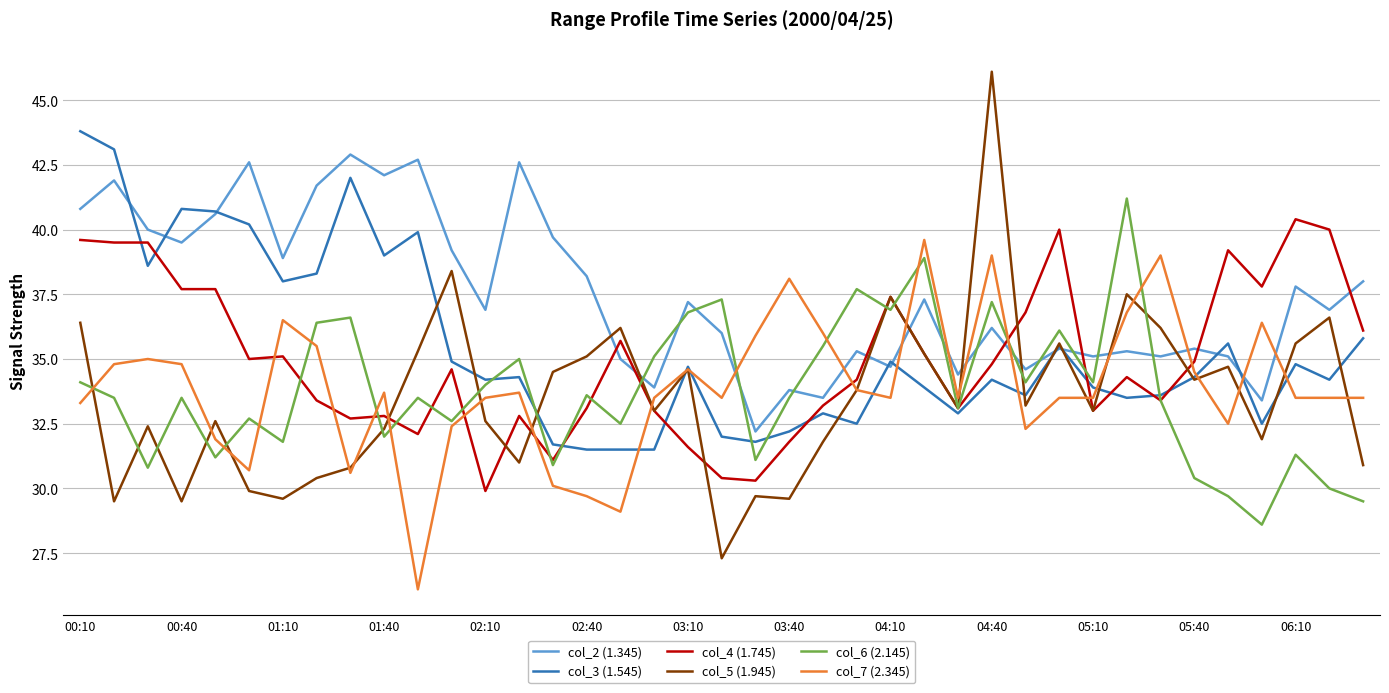

Which series has the widest spread of values?

col_5 (1.945)